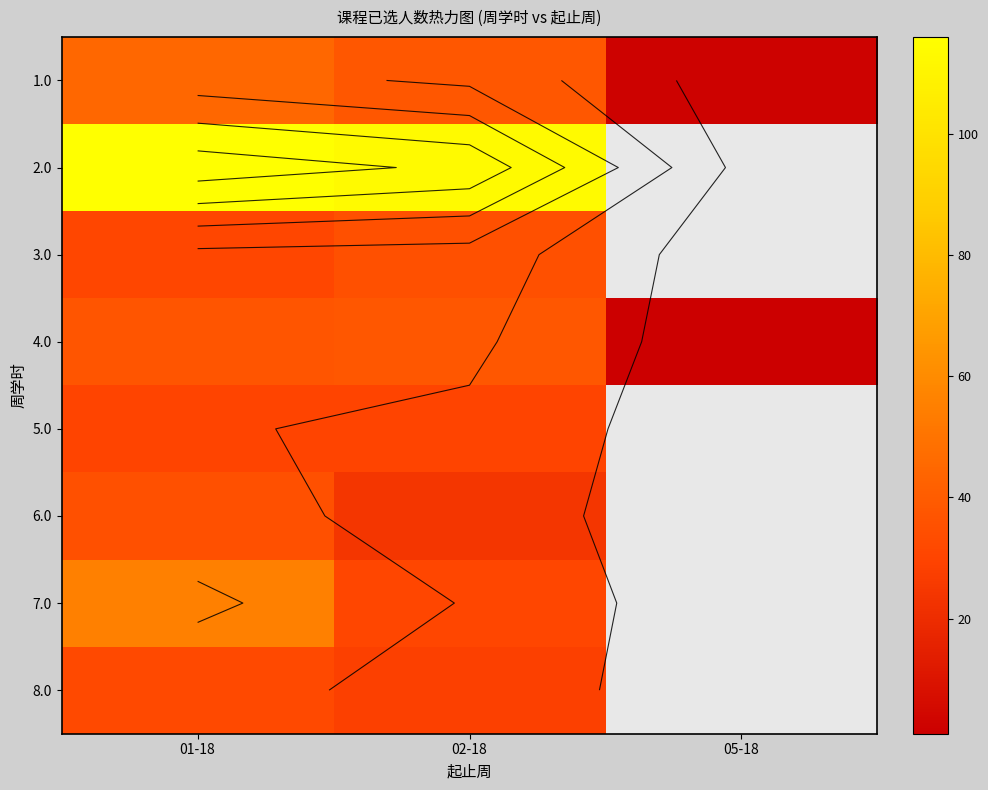

What is the total value across all series at 02-18?

337